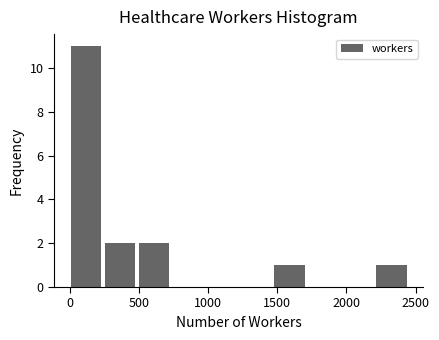

Reading left to right, list every bar in this chart as the range it spans on the x-axis followed by its height. Neither the bar edges nor the heights are printed on the chart, so give them approximately, as read against the axes.

0 to 250: 11
250 to 500: 2
500 to 750: 2
750 to 1000: 0
1000 to 1250: 0
1250 to 1500: 0
1500 to 1700: 1
1700 to 1950: 0
1950 to 2200: 0
2200 to 2450: 1